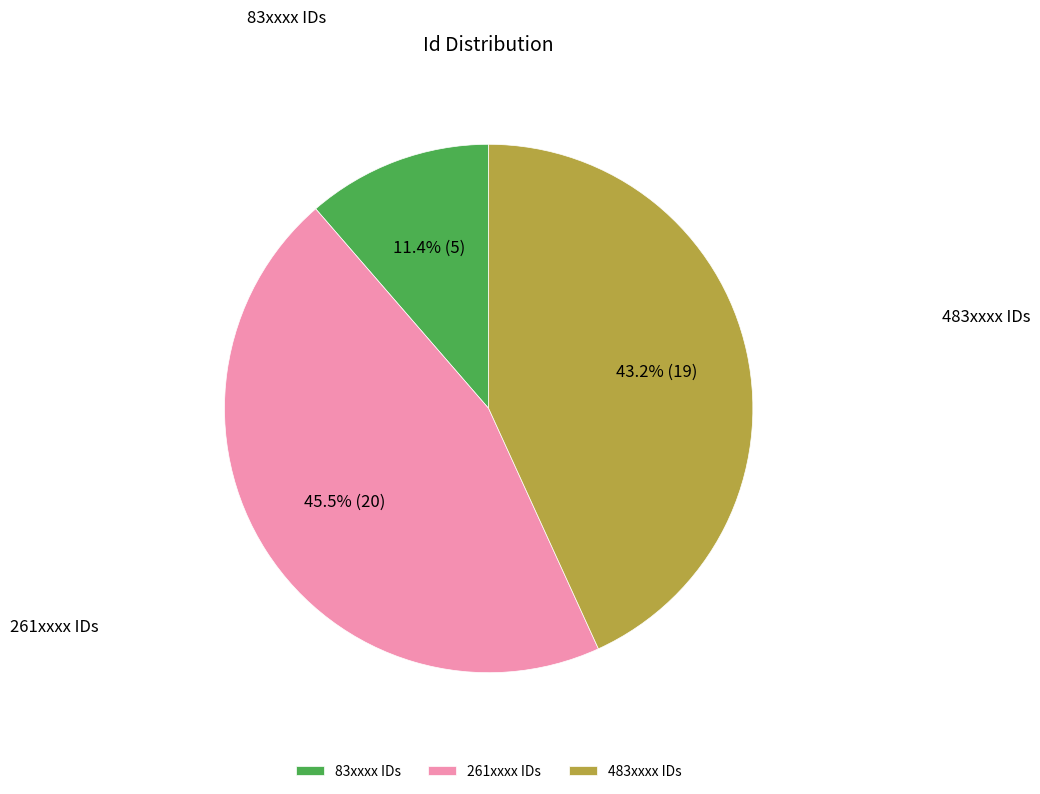

Does any single category account for the majority?

No